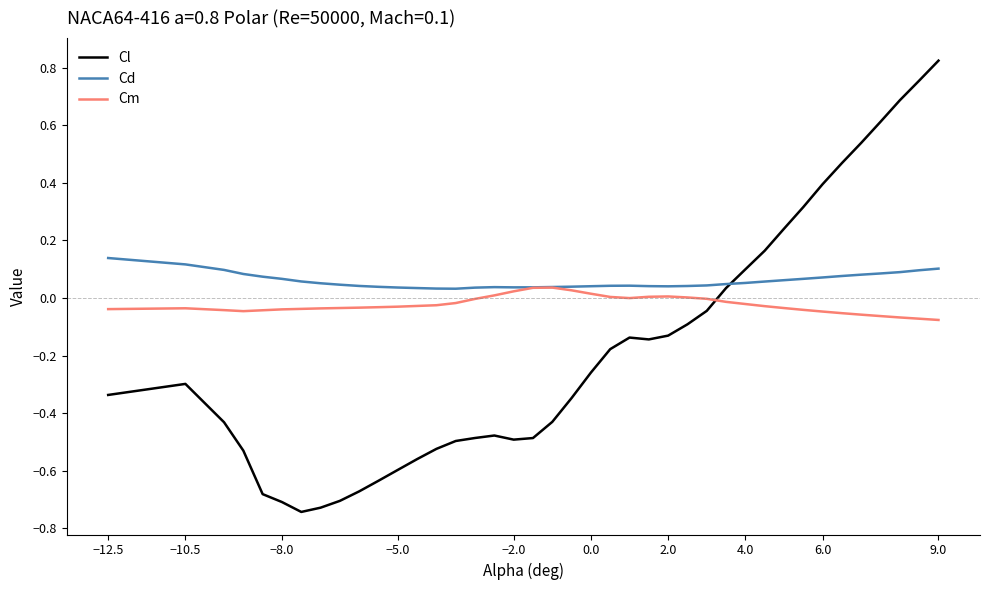

Rank the series by their average value, from lowest to highest.

Cl, Cm, Cd